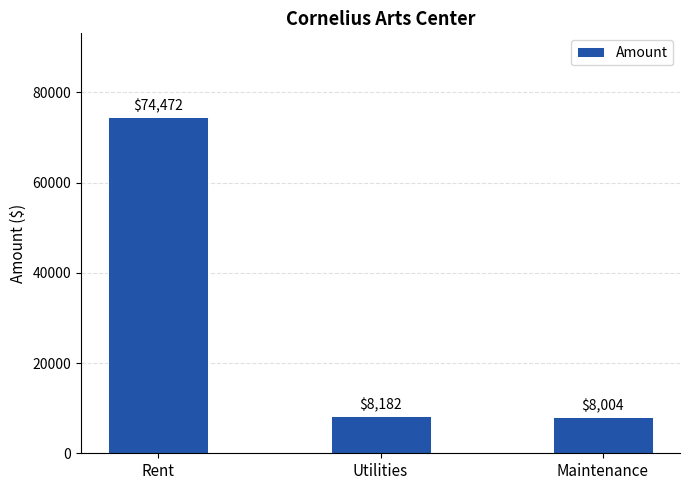

What is the value of the 1st bar from the left?

74472